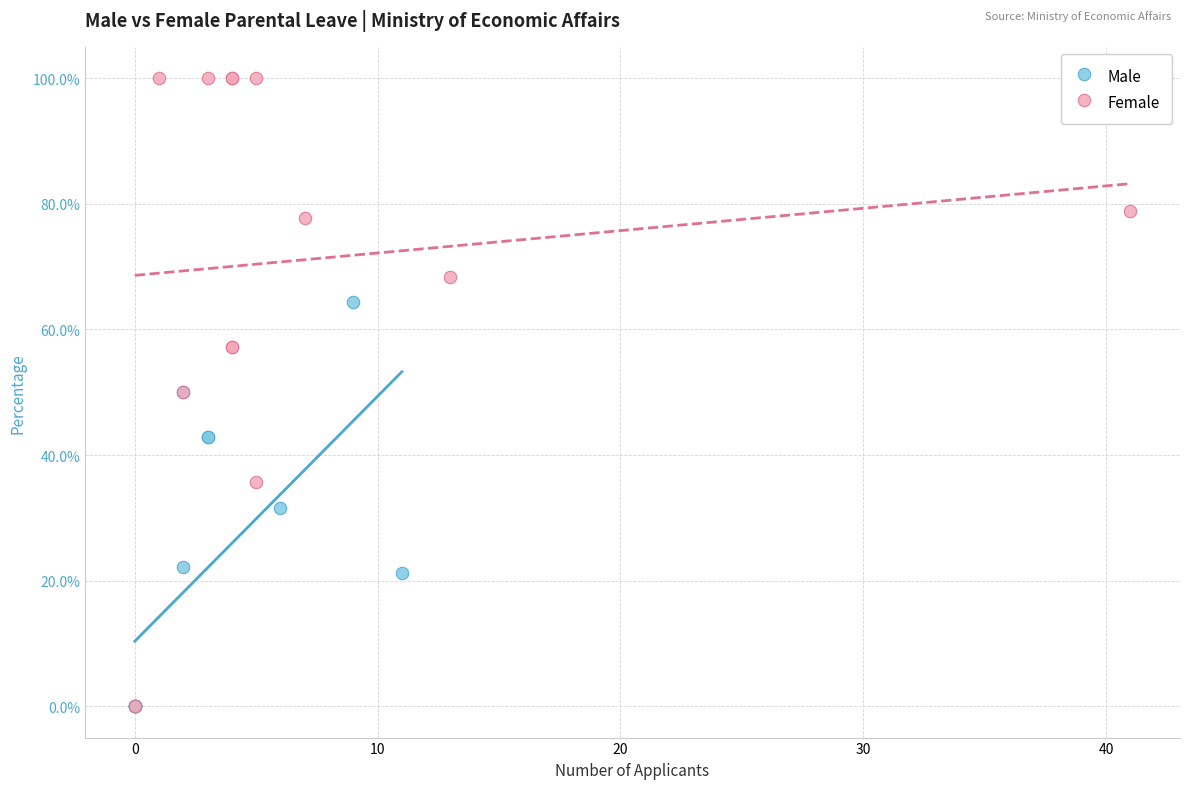

What are all the series names shown in the legend?

Male, Female